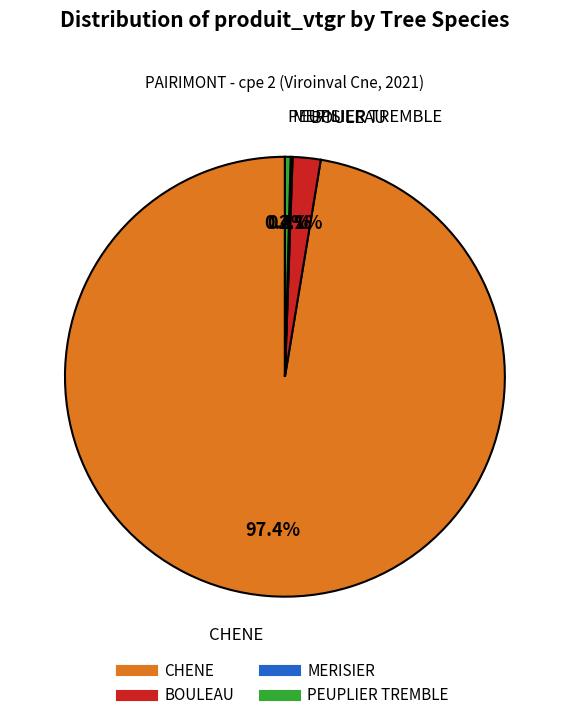

Which slice is the largest?

CHENE